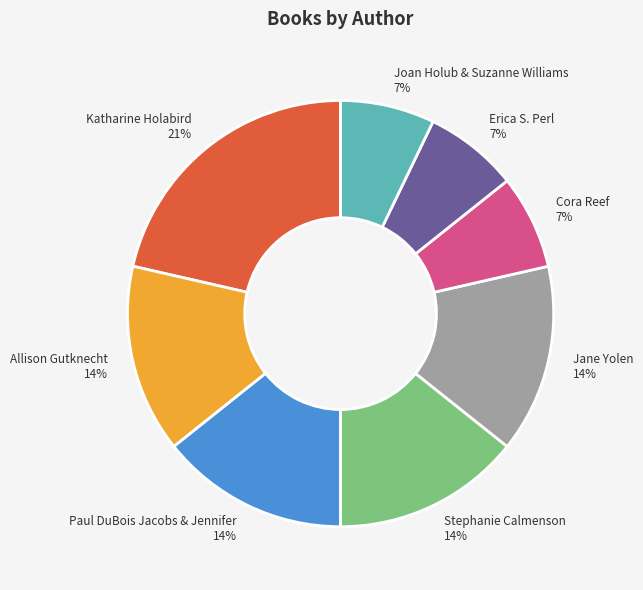

Count the number of slices in the pie.

8